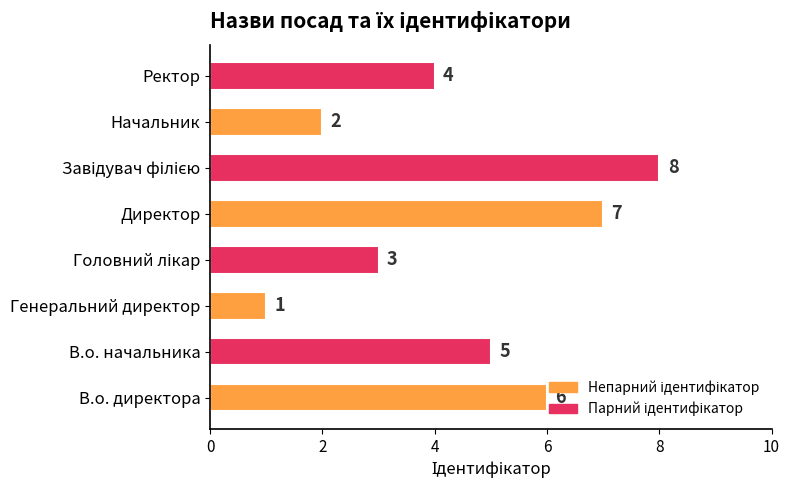

How many values are below 5?

4